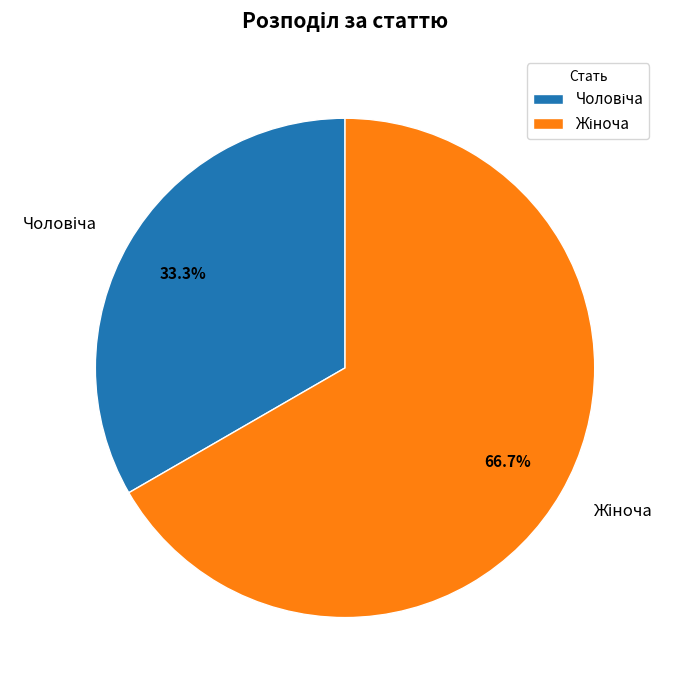

Is there any slice that represents more than half of the pie?

Yes